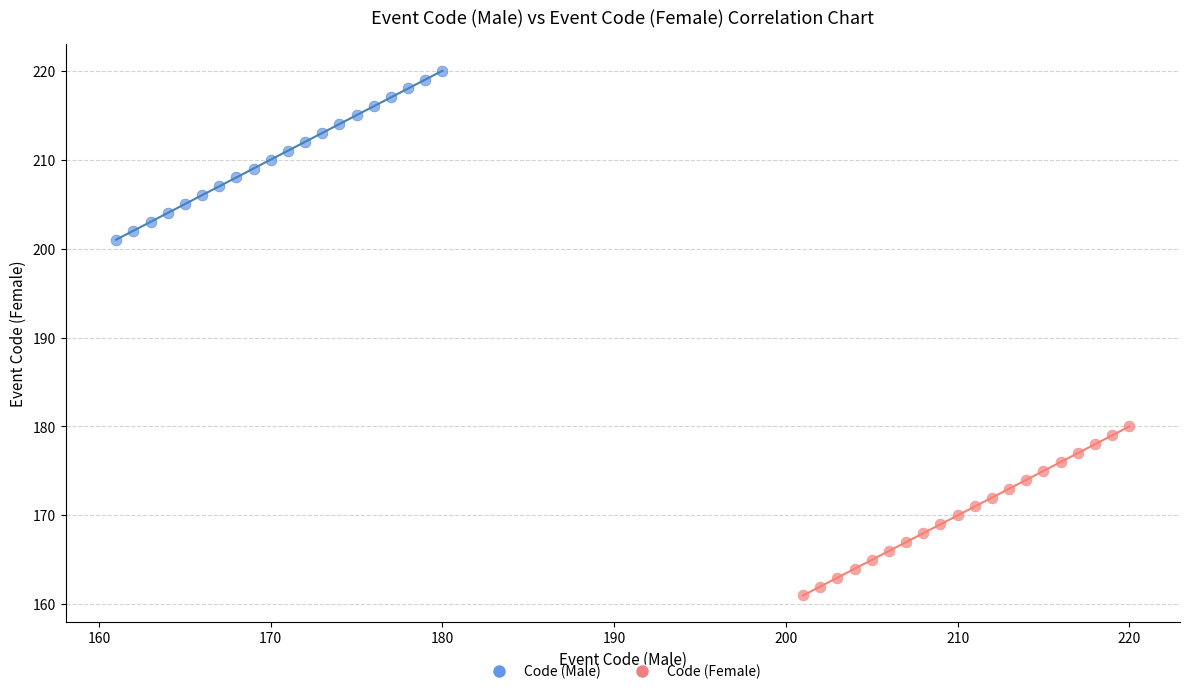

Which series contains the highest Y value?

Code (Male)